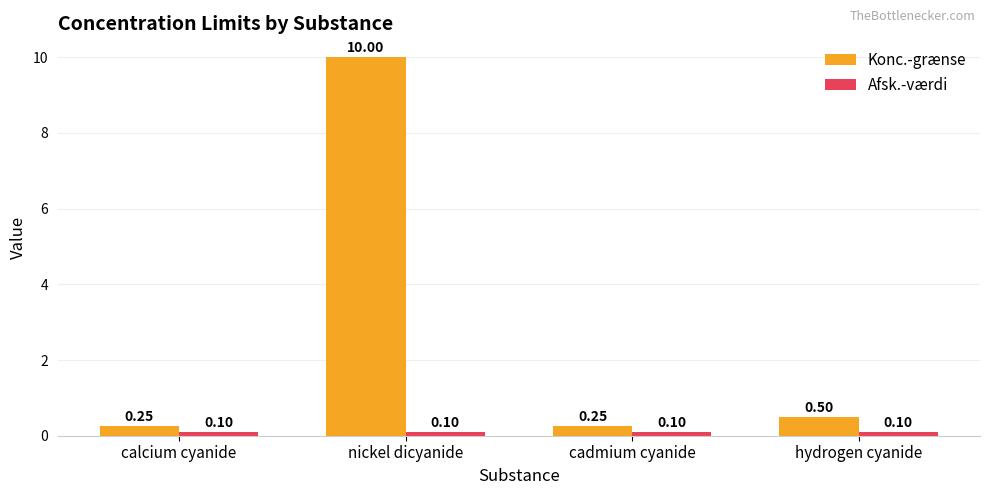

Which series has the widest spread of values?

Konc.-grænse